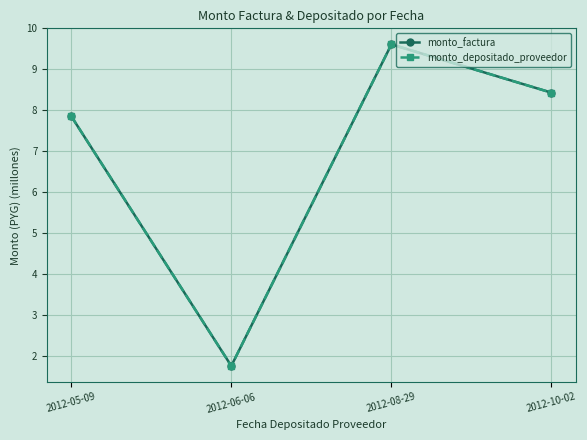

What position from the left is 2012-10-02?

4